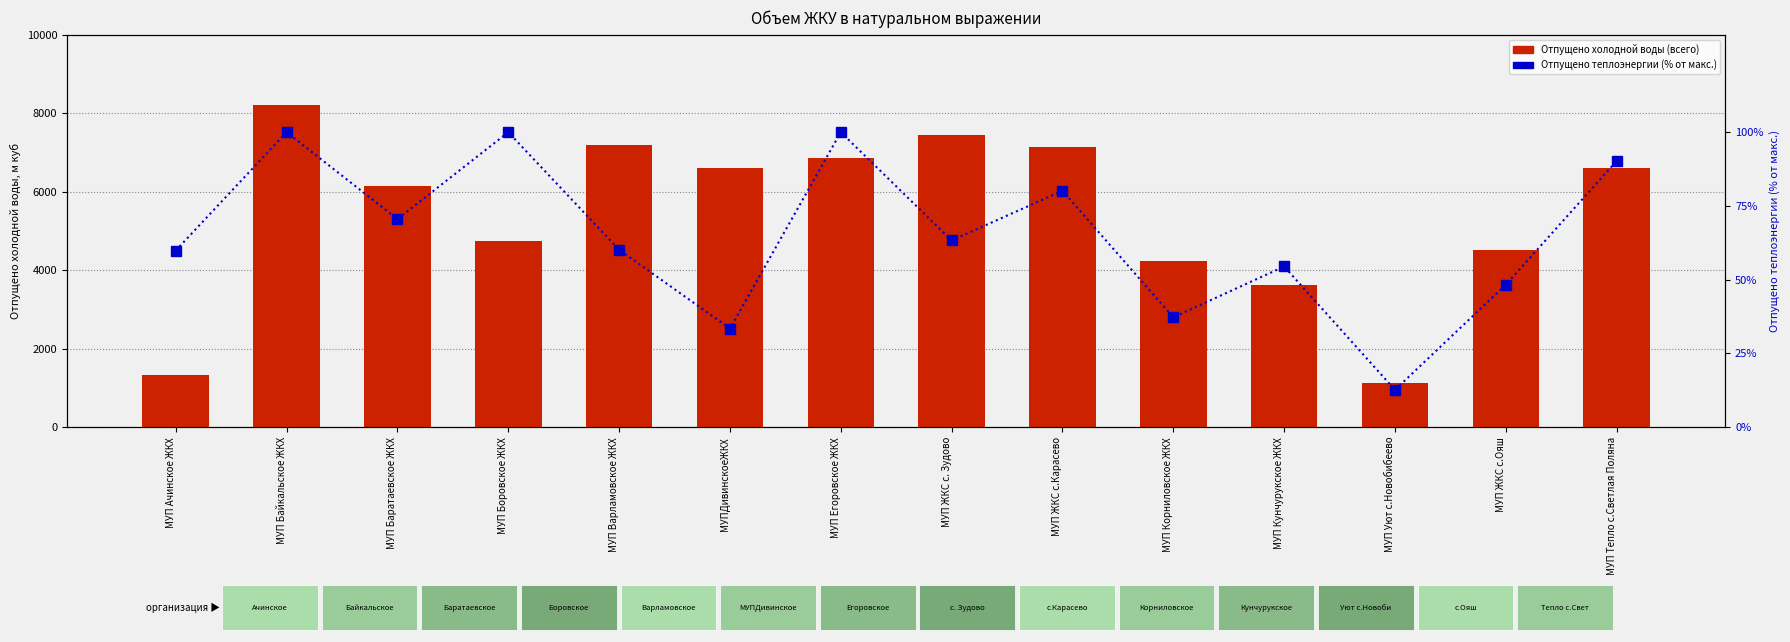

What is the sum of the Отпущено холодной воды (всего) values at МУП Кунчурукское ЖКХ and МУП Боровское ЖКХ?

8366.0